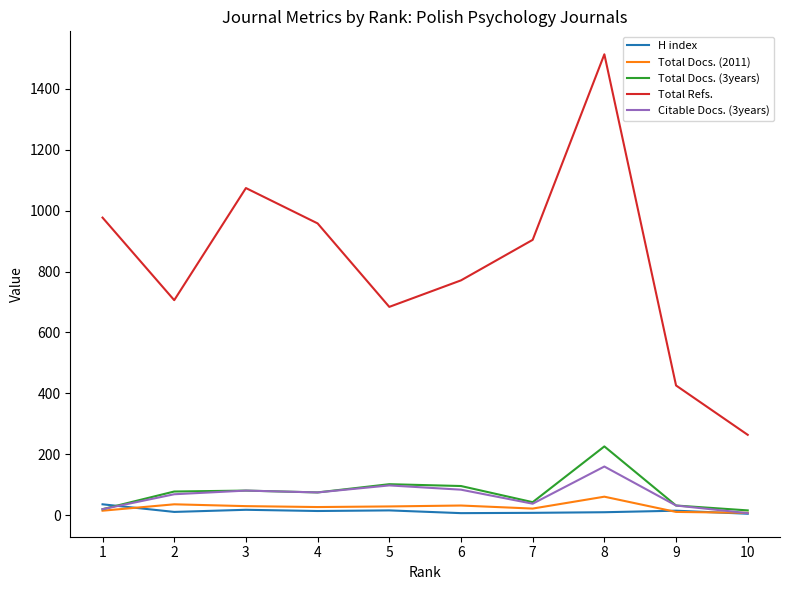

What is the maximum value shown in the chart?

1513